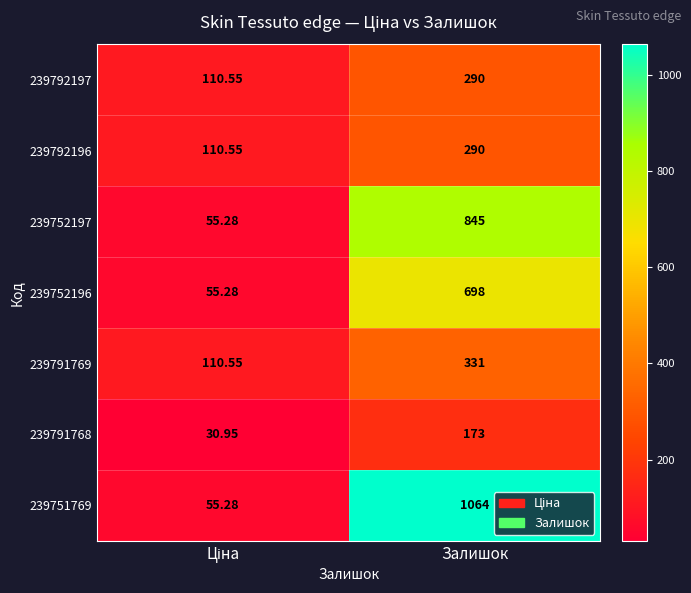

Which category has the highest value in the 239751769 series?

Залишок